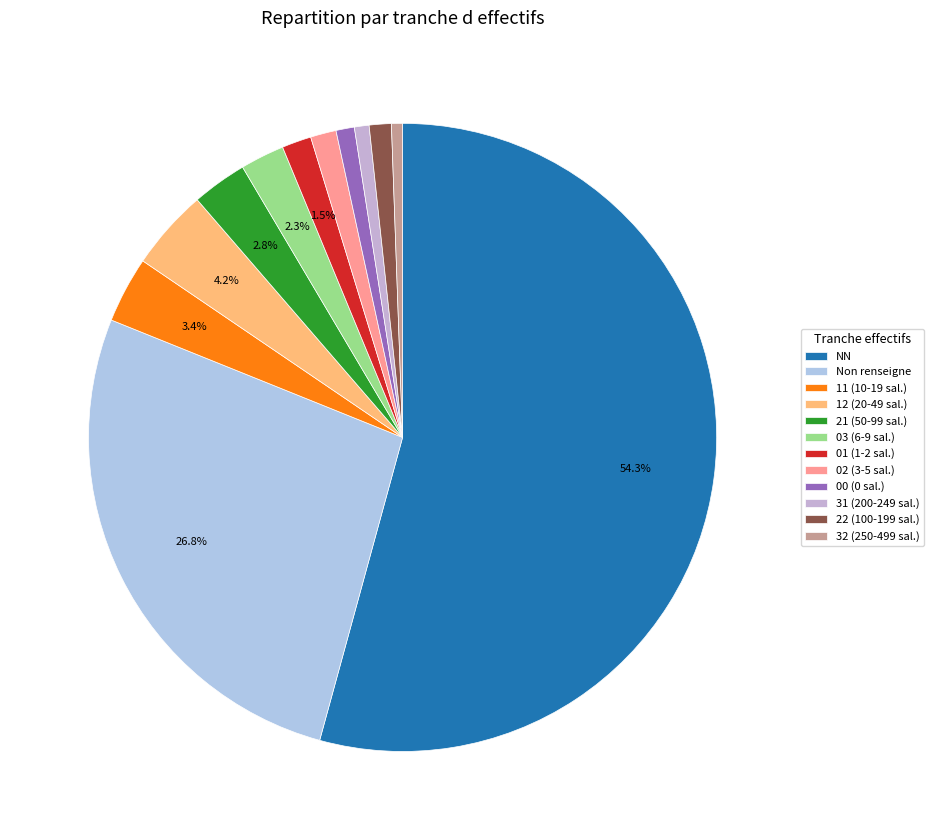

Count the number of slices in the pie.

12